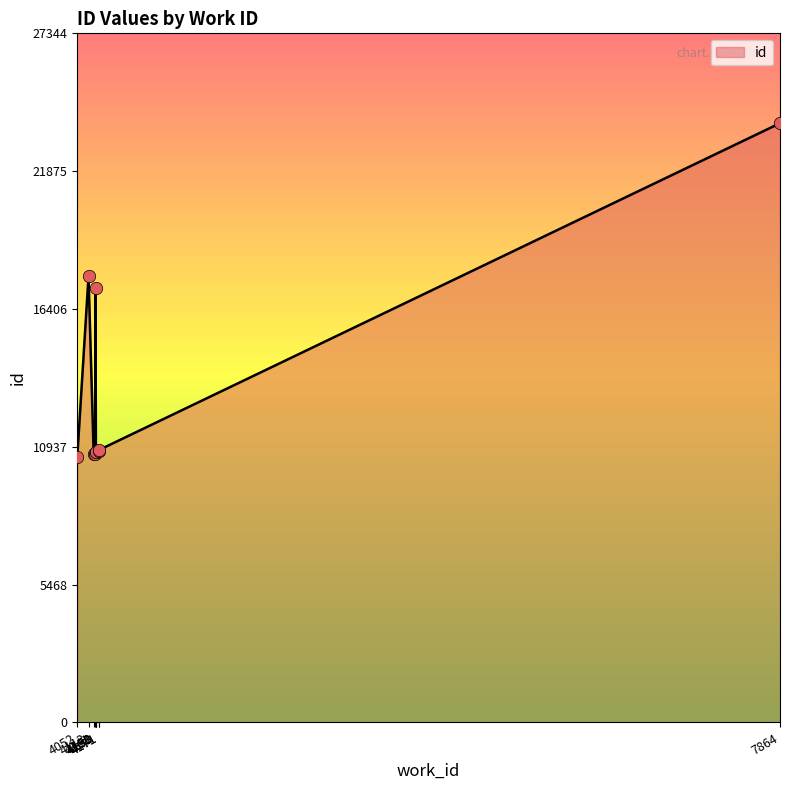

What is the change in value from 4153 to 4171?

+46